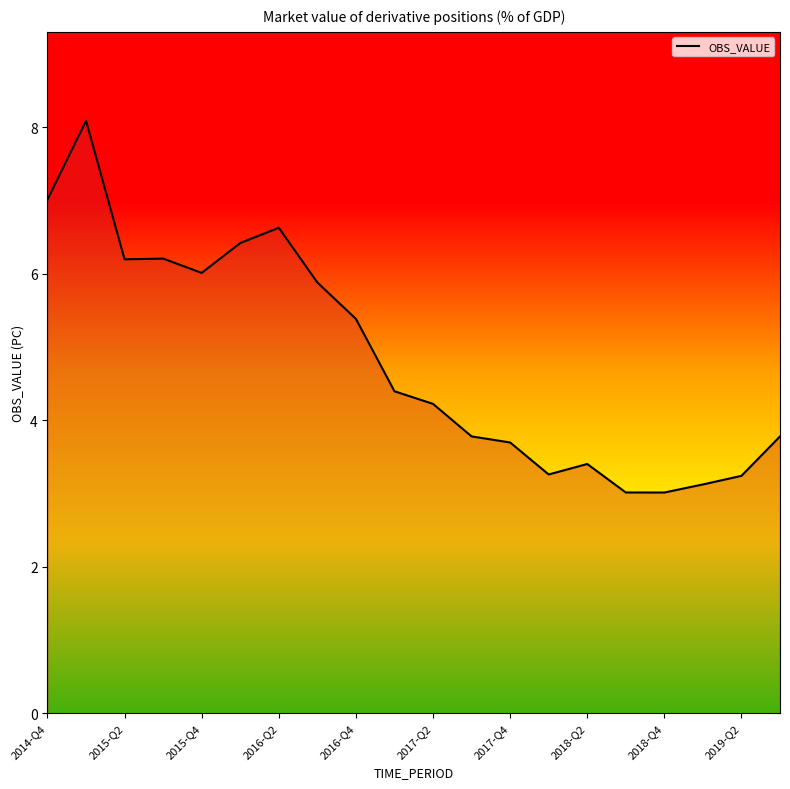

What is the difference between the maximum and minimum values?

5.1